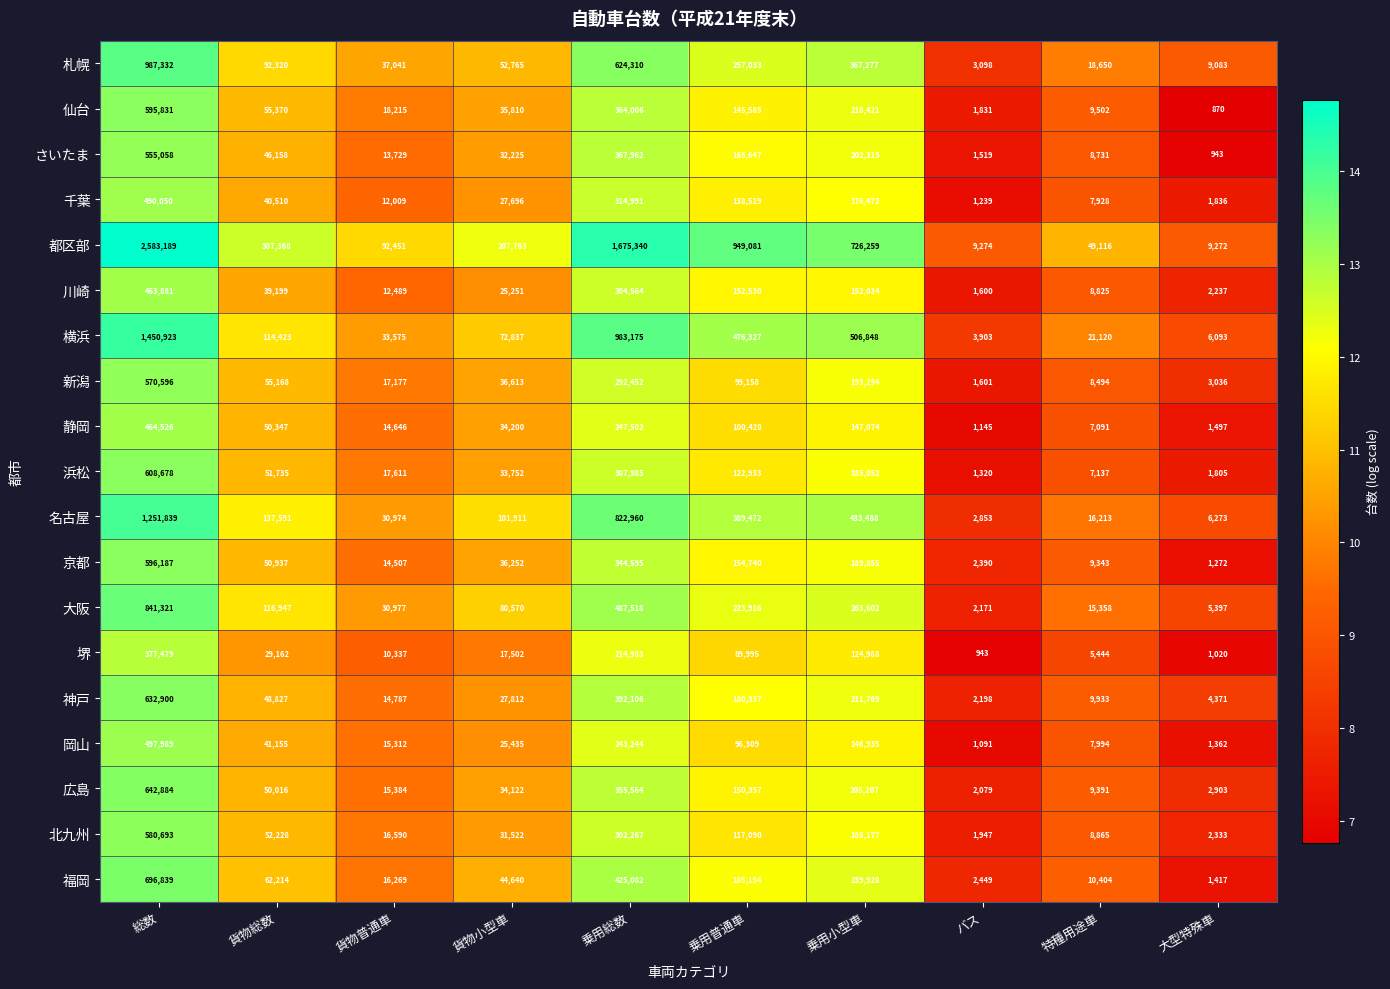

Which series has the largest range (max minus min)?

都区部